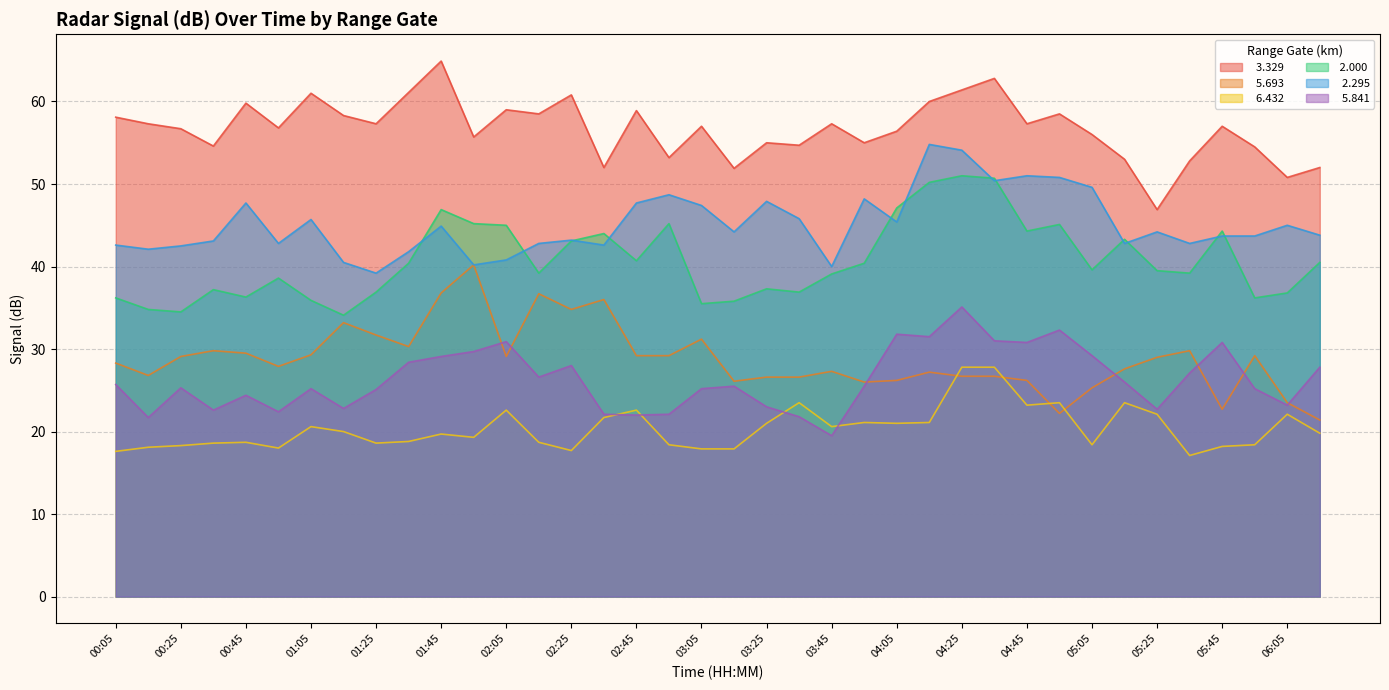

At 03:25, list the series in order from largest to smallest.

  3.329,   2.295,  2.000,   5.693,   5.841,   6.432